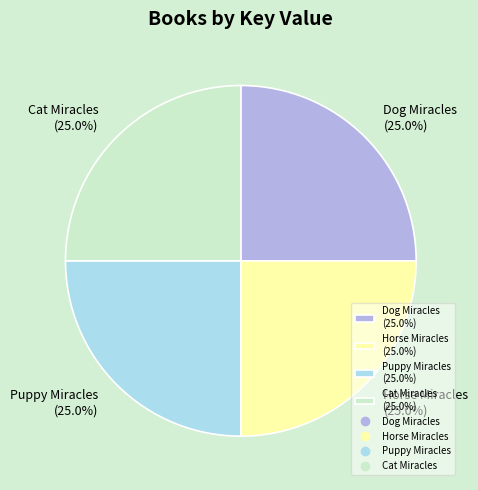

Is there any slice that represents more than half of the pie?

No